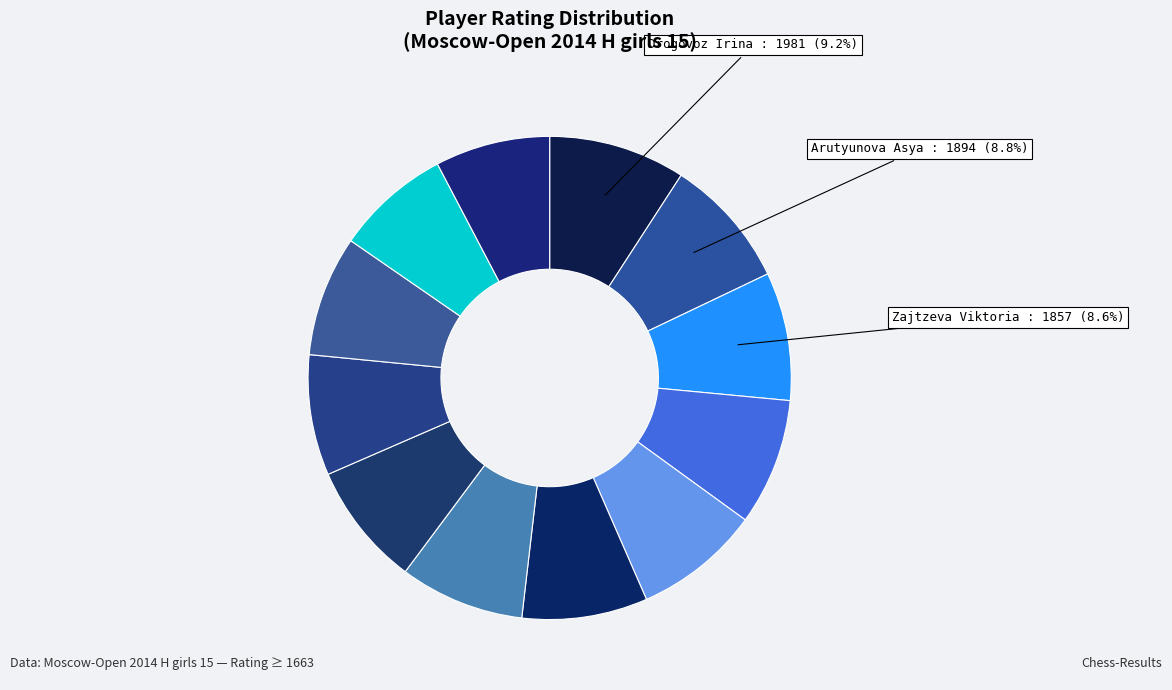

How many slices are in this pie chart?

12